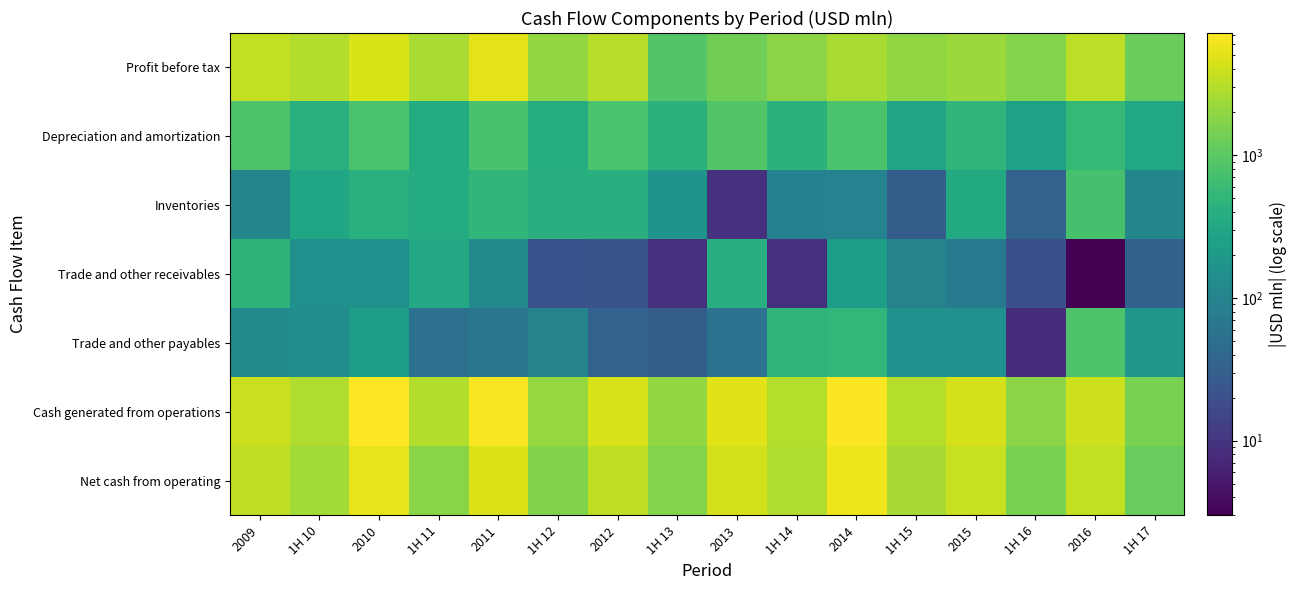

Reading left to right, what are all the values shown in this chart?

Profit before tax: 2009=3487	1H 10=2948	2010=4631	1H 11=2648	2011=5165	1H 12=2035	2012=3143	1H 13=889	2013=1330	1H 14=1879	2014=2660	1H 15=1979	2015=2244	1H 16=1674	2016=3276	1H 17=1218
Depreciation and amortization: 2009=817	1H 10=419	2010=803	1H 11=359	2011=762	1H 12=369	2012=789	1H 13=442	2013=881	1H 14=445	2014=805	1H 15=280	2015=506	1H 16=256	2016=557	1H 17=307
Inventories: 2009=107	1H 10=289	2010=425	1H 11=359	2011=508	1H 12=404	2012=409	1H 13=167	2013=9	1H 14=91	2014=94	1H 15=30	2015=340	1H 16=36	2016=751	1H 17=107
Trade and other receivables: 2009=480	1H 10=147	2010=155	1H 11=324	2011=120	1H 12=21	2012=22	1H 13=9	2013=389	1H 14=9	2014=237	1H 15=98	2015=74	1H 16=20	2016=3	1H 17=34
Trade and other payables: 2009=119	1H 10=138	2010=225	1H 11=57	2011=66	1H 12=96	2012=35	1H 13=30	2013=58	1H 14=486	2014=515	1H 15=152	2015=152	1H 16=8	2016=816	1H 17=184
Cash generated from operations: 2009=3898	1H 10=2884	2010=7186	1H 11=2905	2011=6722	1H 12=2130	2012=4523	1H 13=2044	2013=4929	1H 14=3033	2014=6772	1H 15=2999	2015=4377	1H 16=1844	2016=4022	1H 17=1491
Net cash from operating: 2009=3401	1H 10=2445	2010=5514	1H 11=1778	2011=4702	1H 12=1658	2012=3434	1H 13=1691	2013=4344	1H 14=2823	2014=5947	1H 15=2560	2015=3705	1H 16=1524	2016=3492	1H 17=1171